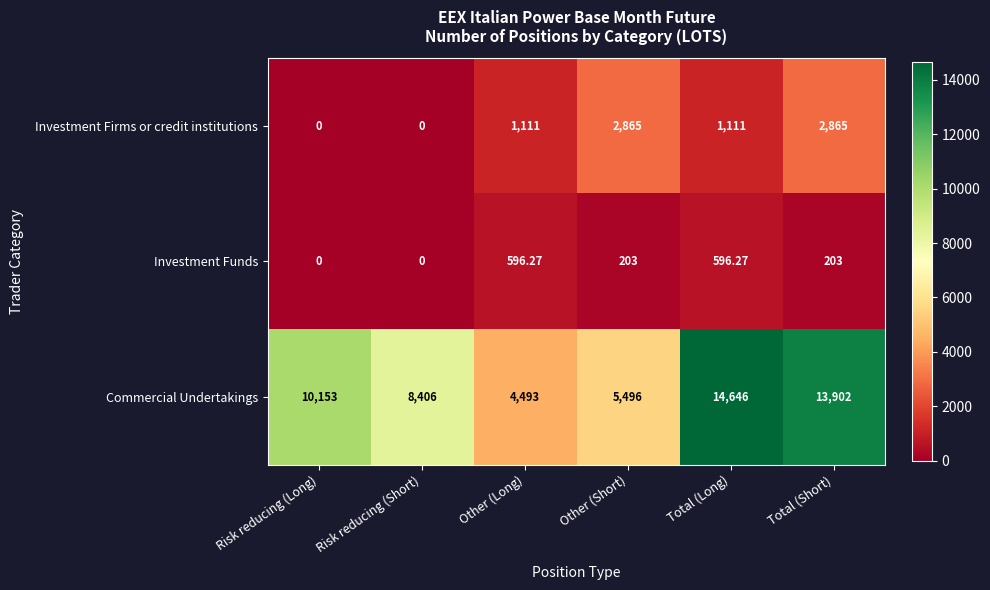

At which category is the sum across all series the highest?

Total (Short)